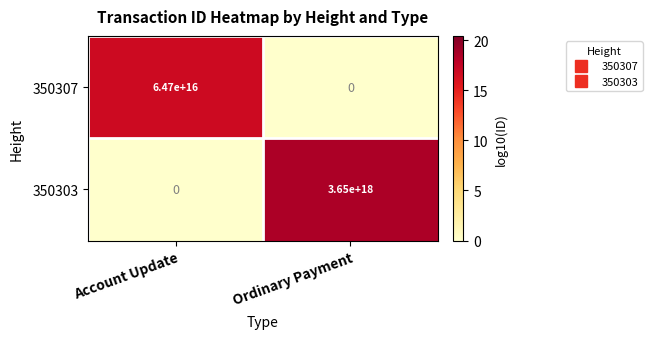

The 350303 series shows 0 at Account Update. True or false?

True